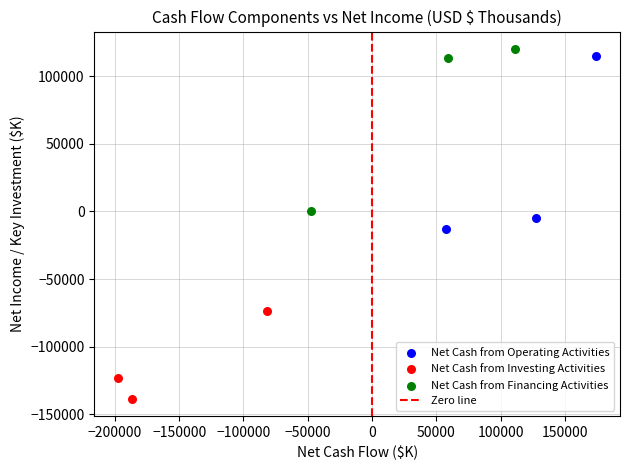

Which series contains the lowest Y value?

Net Cash from Investing Activities